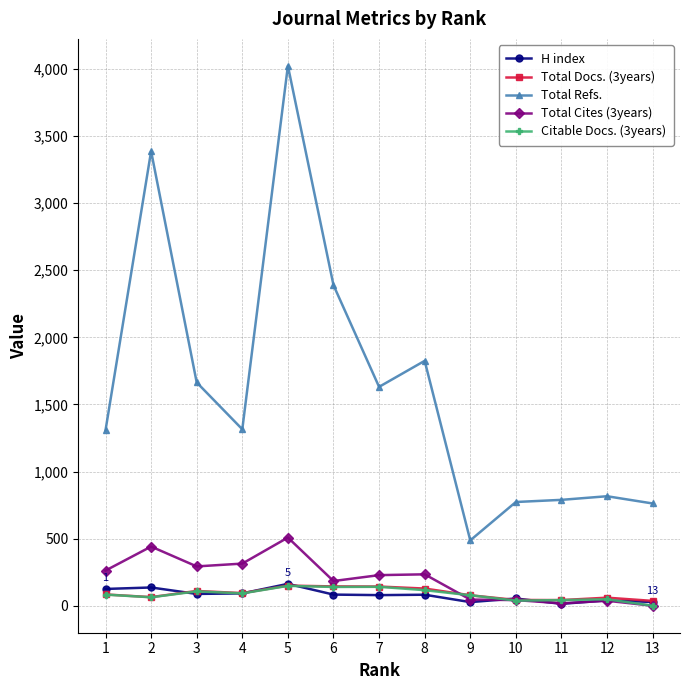

At how many categories does at least one series exceed 1404?

6